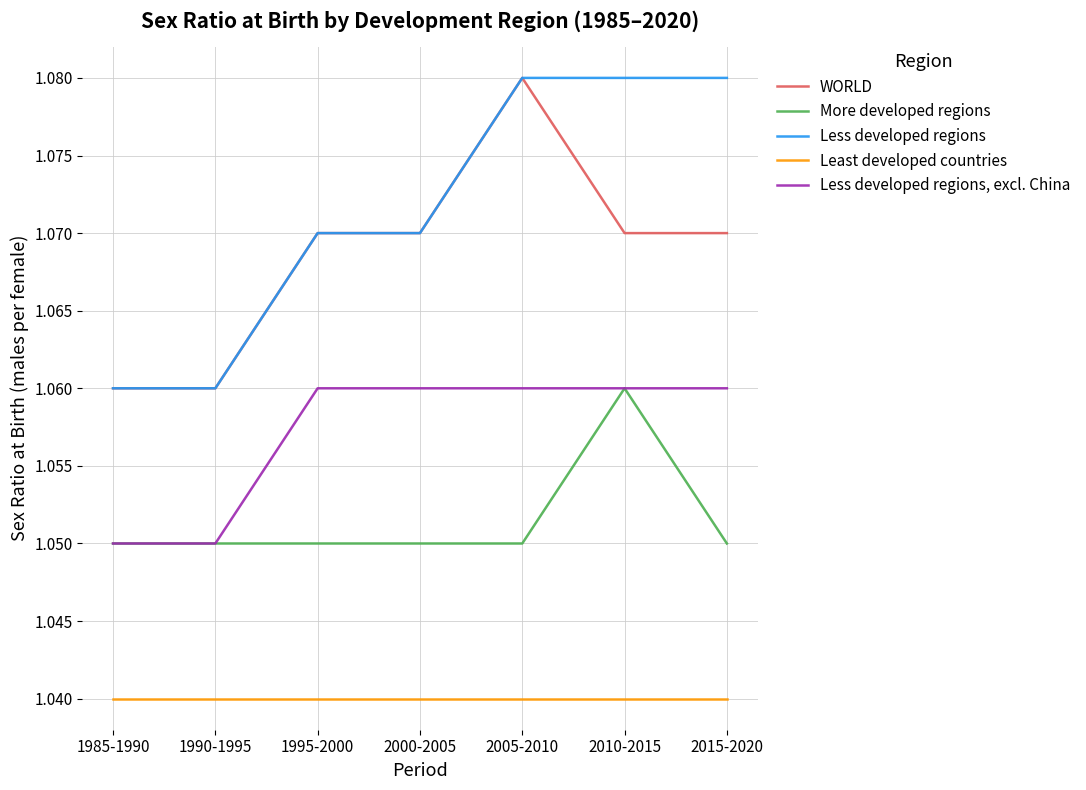

The value of Less developed regions, excl. China at 1995-2000 is 0.4. True or false?

False